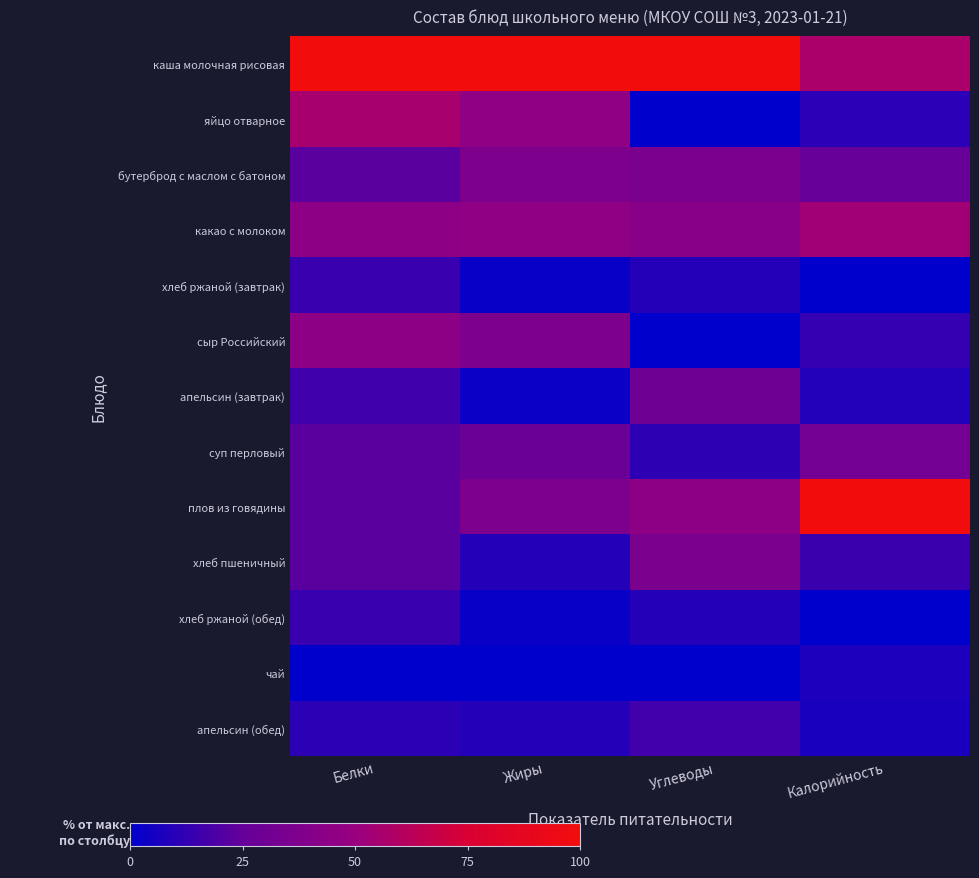

What is the difference between the highest and lowest values at Калорийность?

100.0